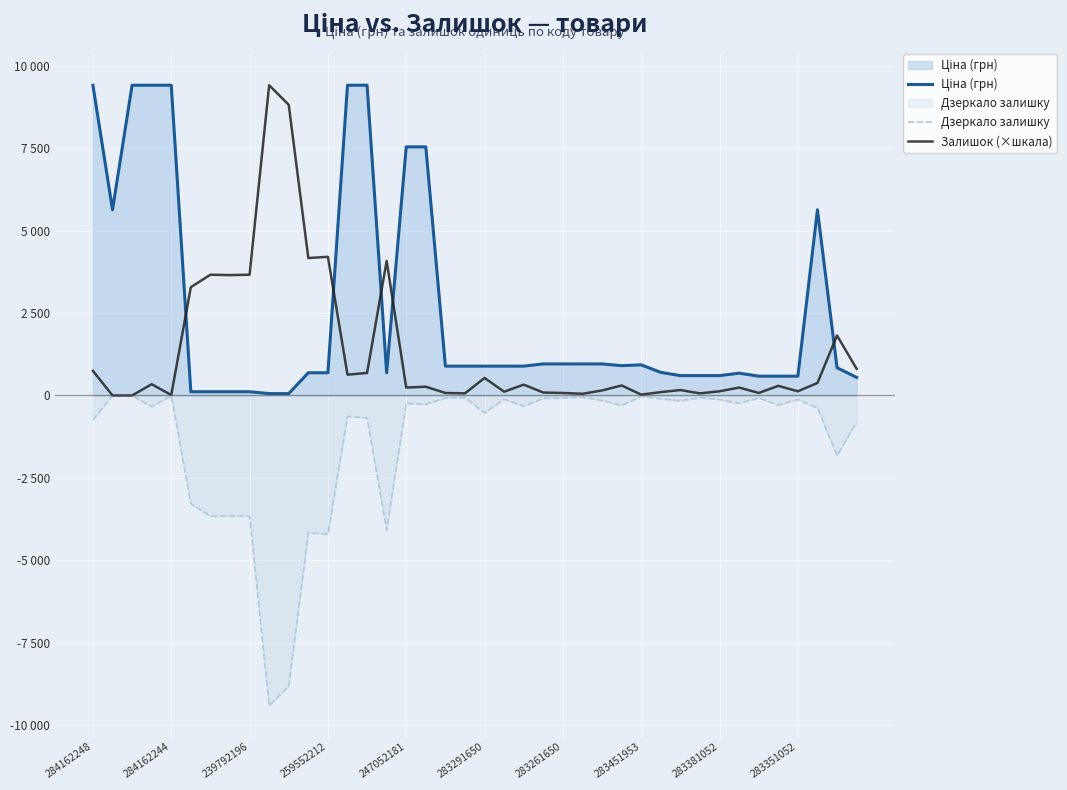

In Залишок (×шкала), how many points are lower than both neighbors (excluding endpoints)?

12